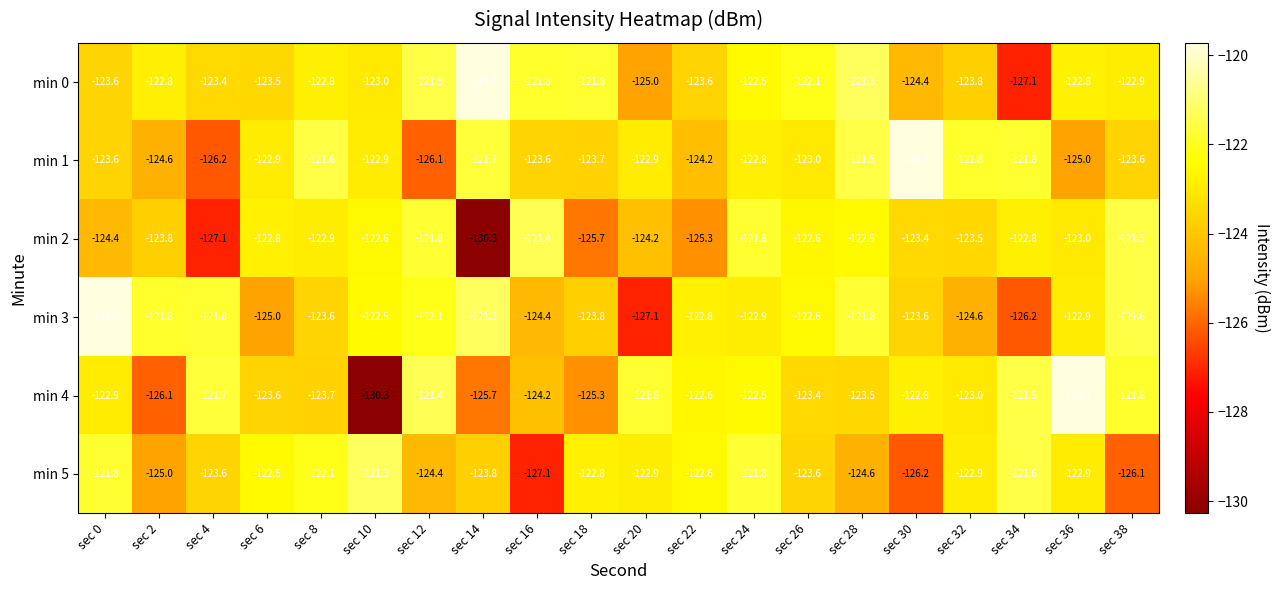

Between sec 14 and sec 16, which series saw the biggest shift?

min 2